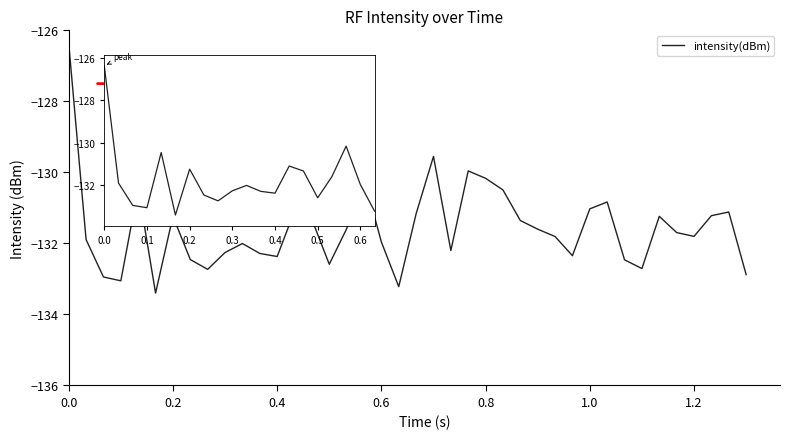

What is the maximum value shown in the chart?

-126.4